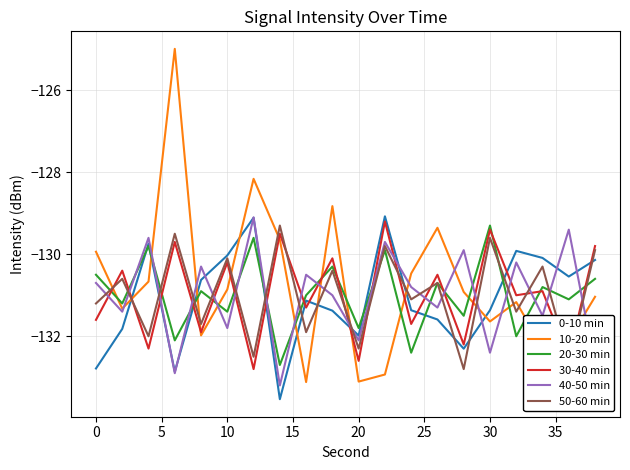

What is the difference between the maximum and second lowest values in the 30-40 min series?

3.4